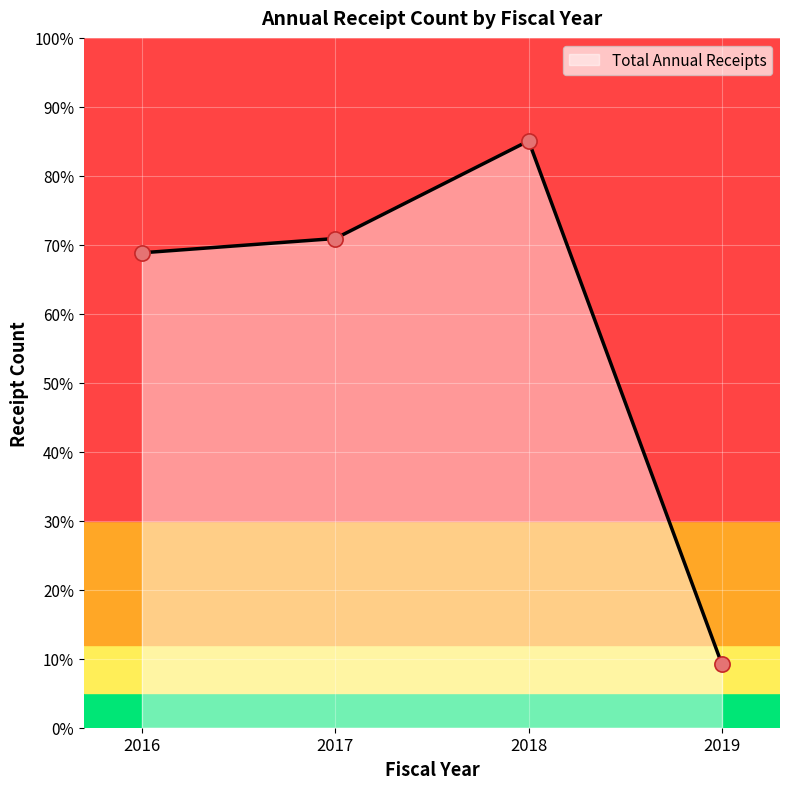

Between 2016 and 2019, which is larger?

2016